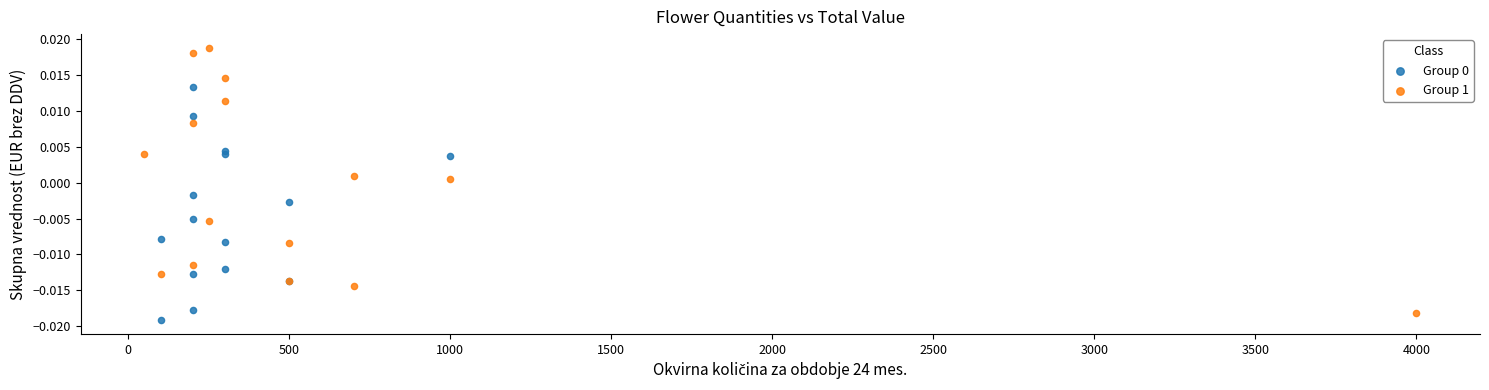

Which series has the largest Y range (max minus min)?

Group 1